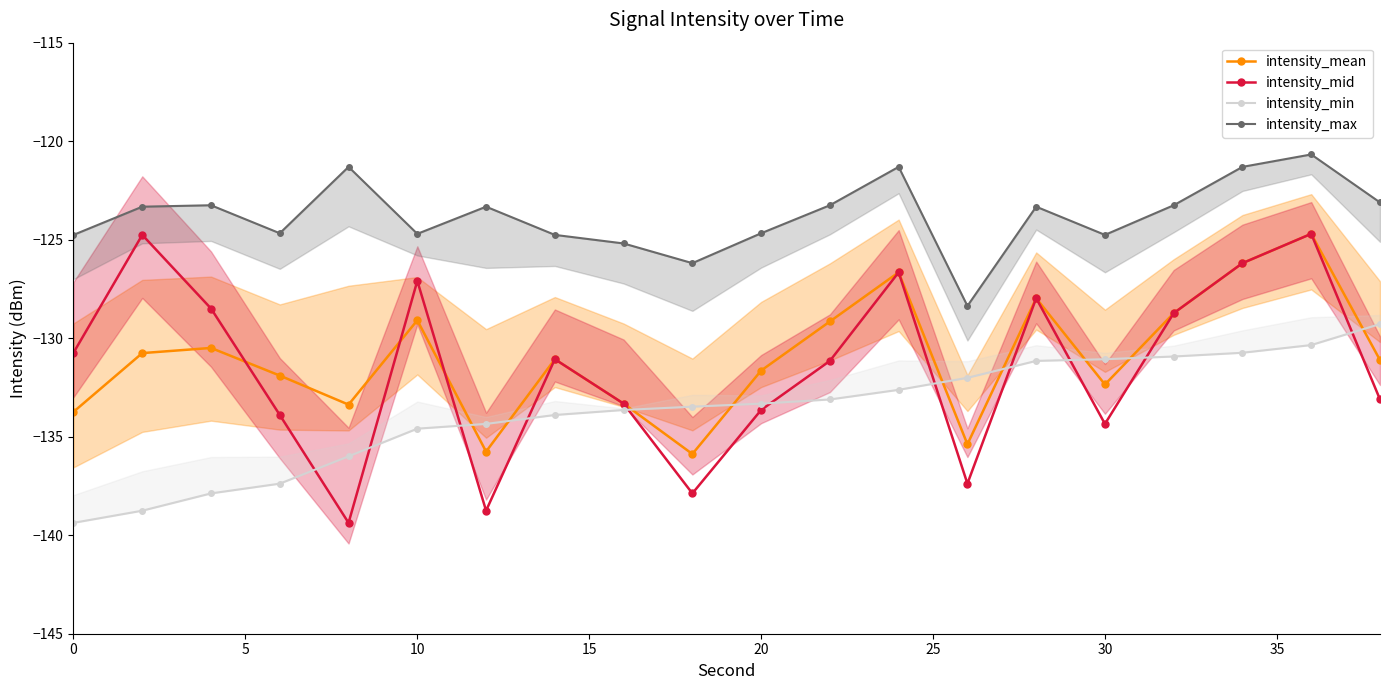

In intensity_mean, how many points are lower than both neighbors (excluding endpoints)?

5